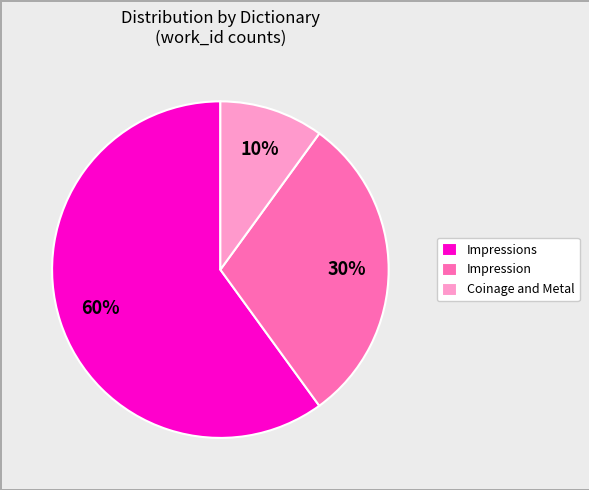

How many slices are in this pie chart?

3